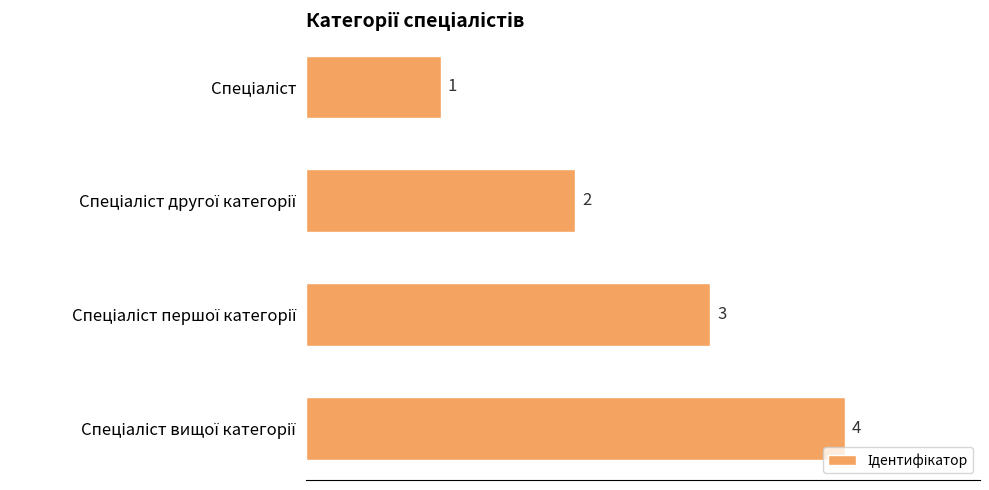

How many bars are there in total?

4